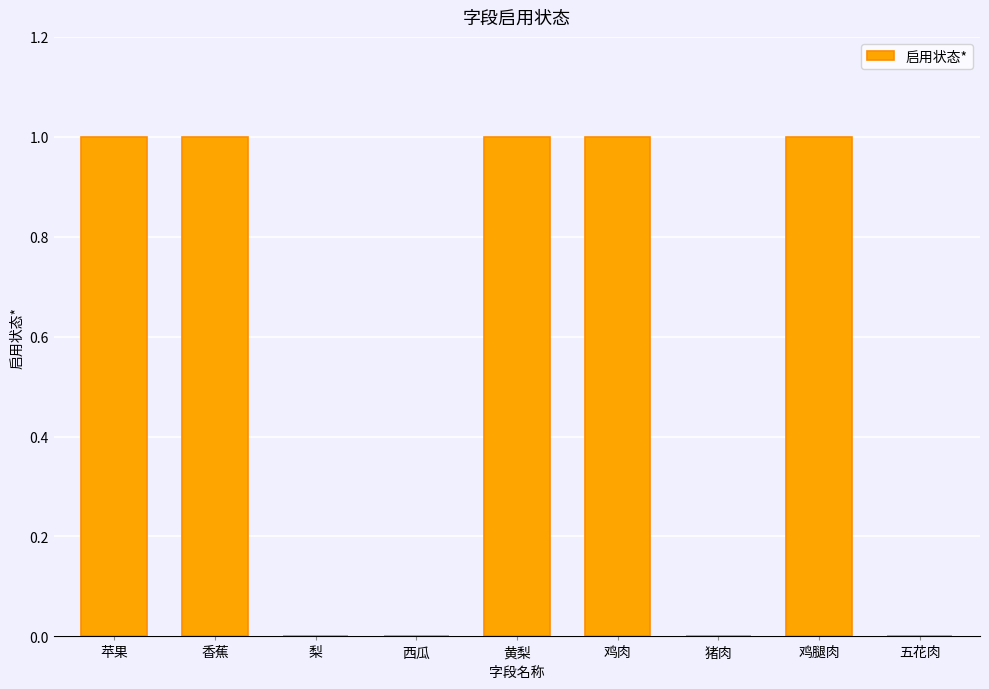

Is it true that the value at 黄梨 is 1?

True